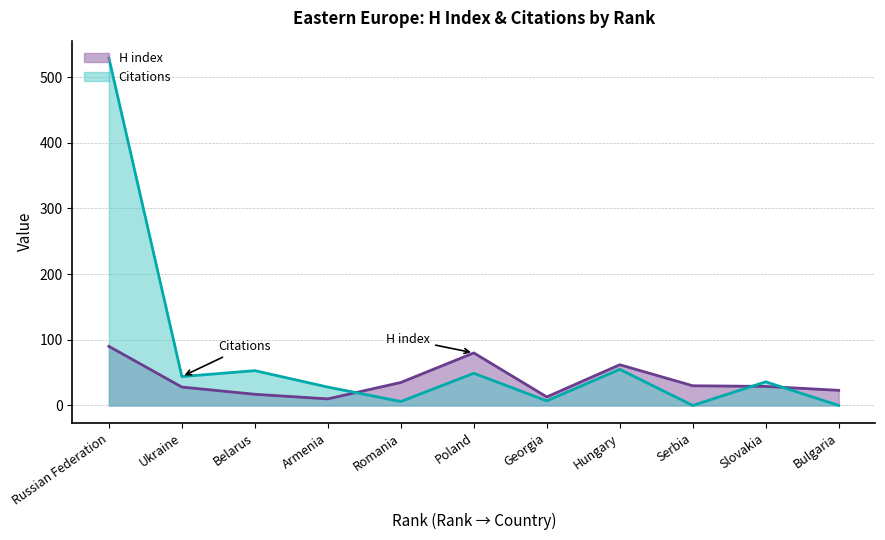

What is the maximum value shown in the chart?

529